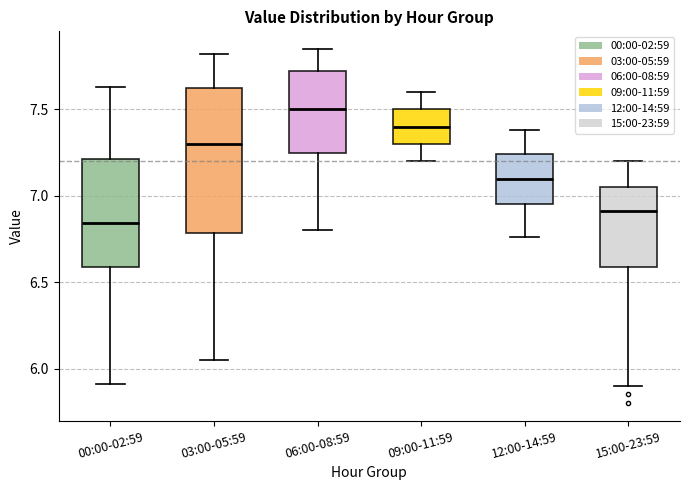

Which box has the highest median line?

06:00-08:59